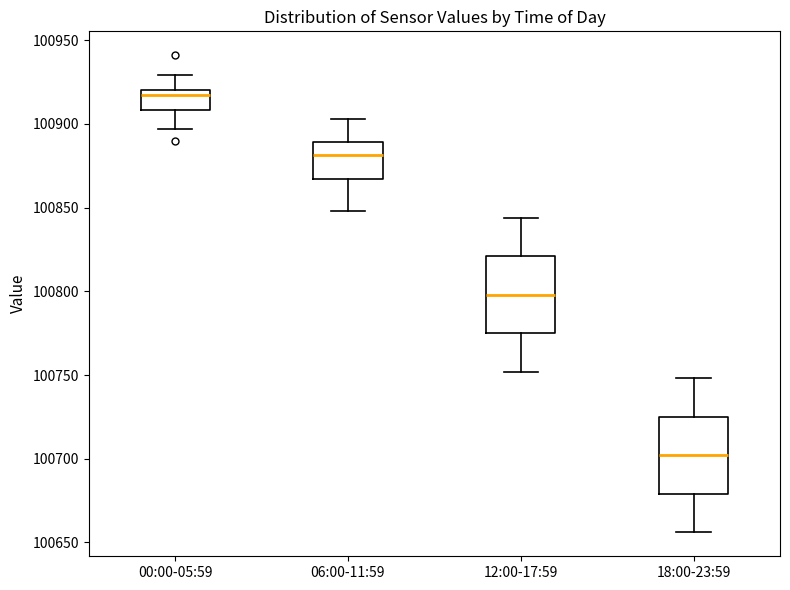

Reading left to right, transcribe this box plot: for each box, give where its median line is, the range the box spans, and where its two whiskers end, as read against the y-axis. The values are not printed on the chart, so give them approximately, as read against the axis.

00:00-05:59: median 100915, box 100910 to 100920, whiskers 100895 to 100930
06:00-11:59: median 100880, box 100865 to 100890, whiskers 100850 to 100905
12:00-17:59: median 100800, box 100775 to 100820, whiskers 100750 to 100845
18:00-23:59: median 100700, box 100680 to 100725, whiskers 100655 to 100750